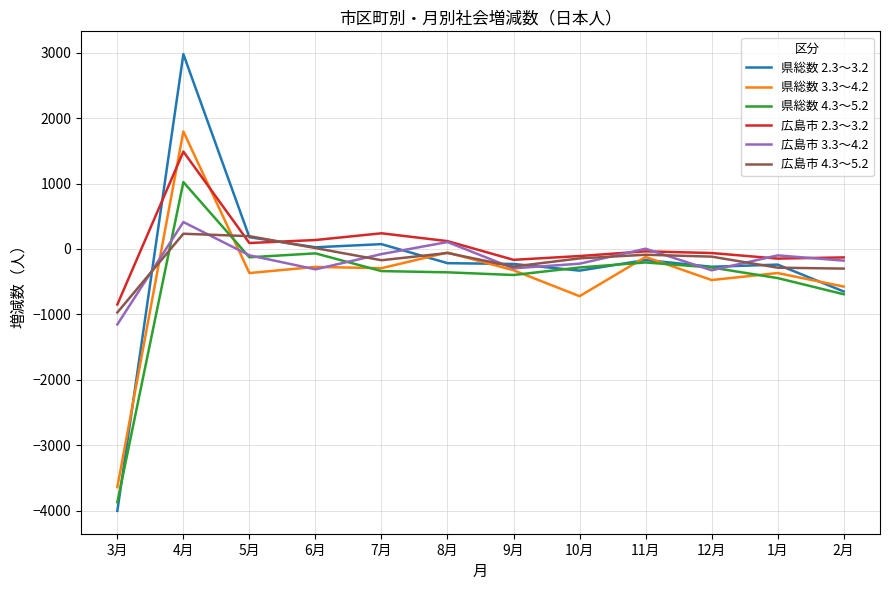

True or false: 県総数 3.3～4.2 has a value of -368 at 1月.

True